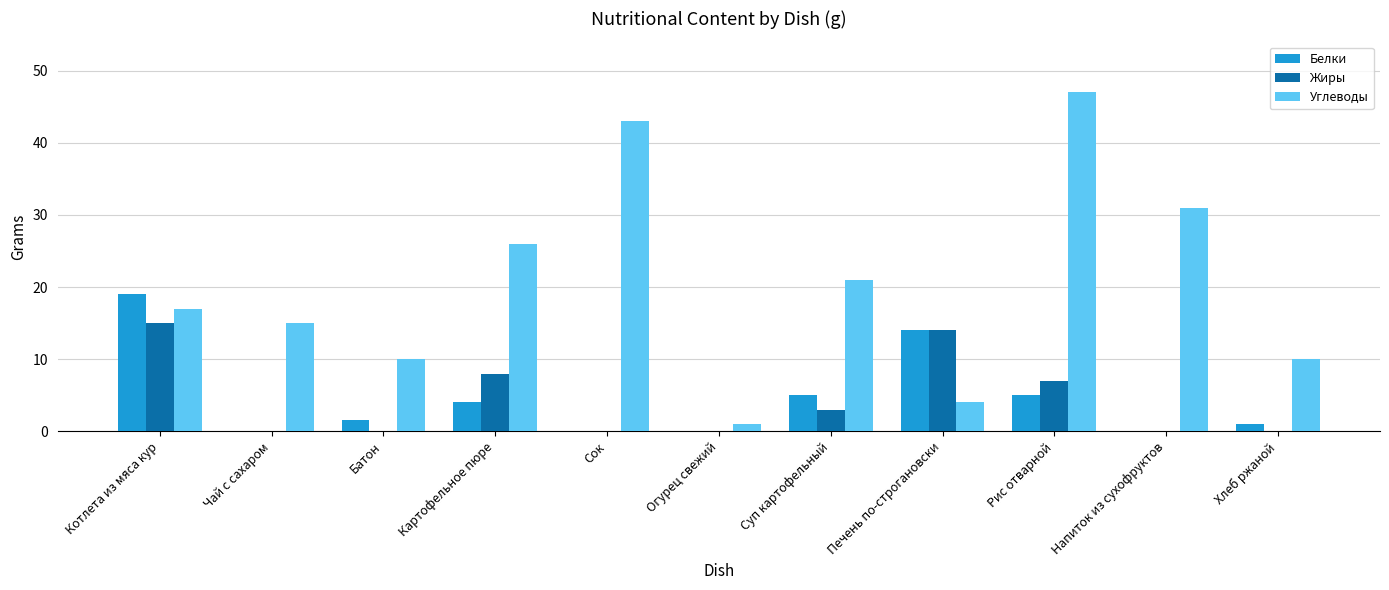

Which series changed the most between Котлета из мяса кур and Печень по-строгановски?

Углеводы